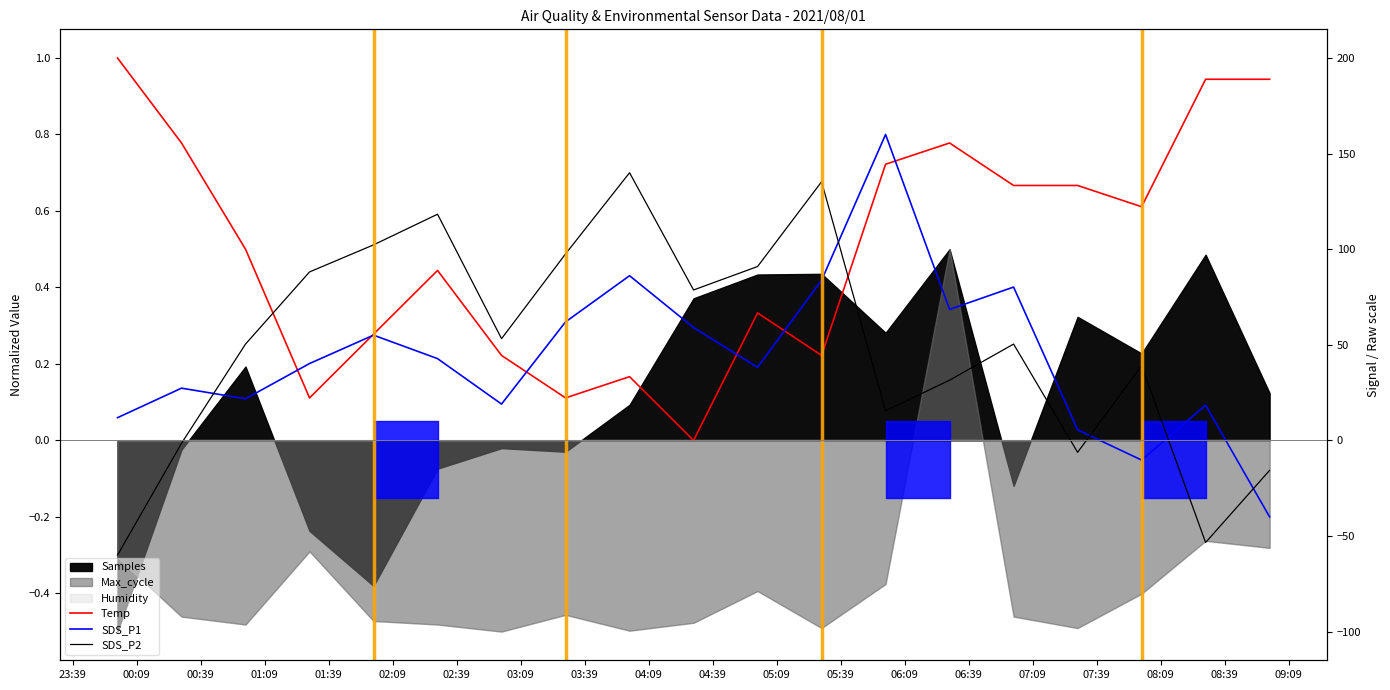

True or false: SDS_P1 and Temp intersect in this chart.

True